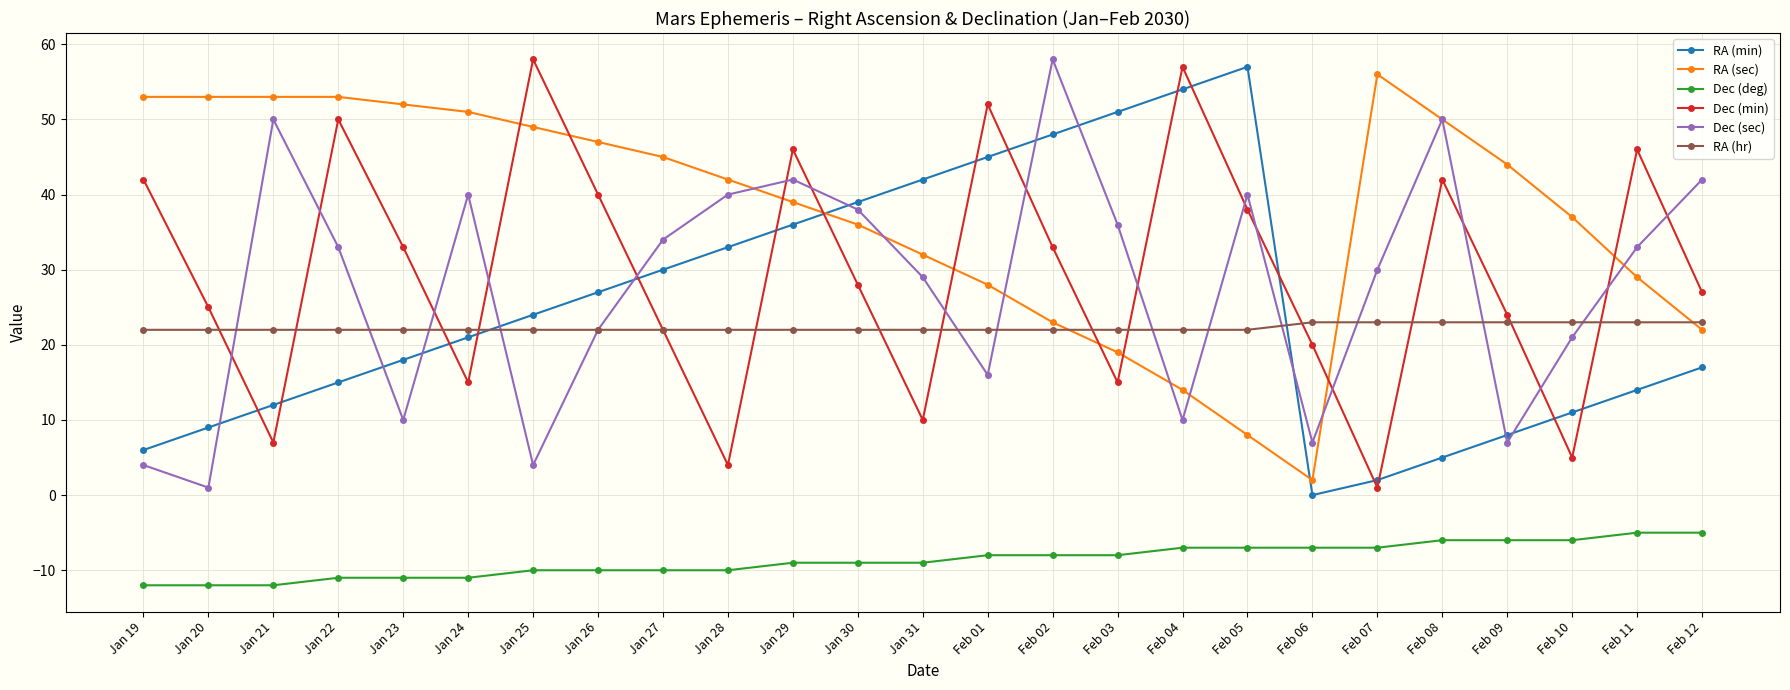

Which series changed the most between Feb 05 and Feb 12?

RA (min)